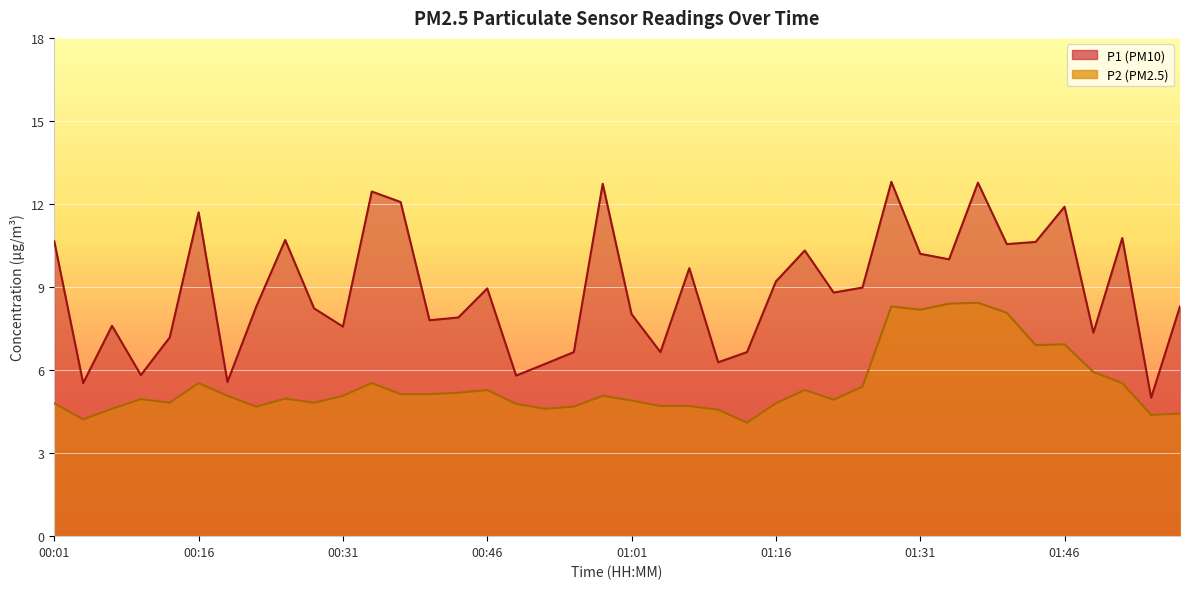

True or false: P2 has a value of 6.3 at 00:01.

False